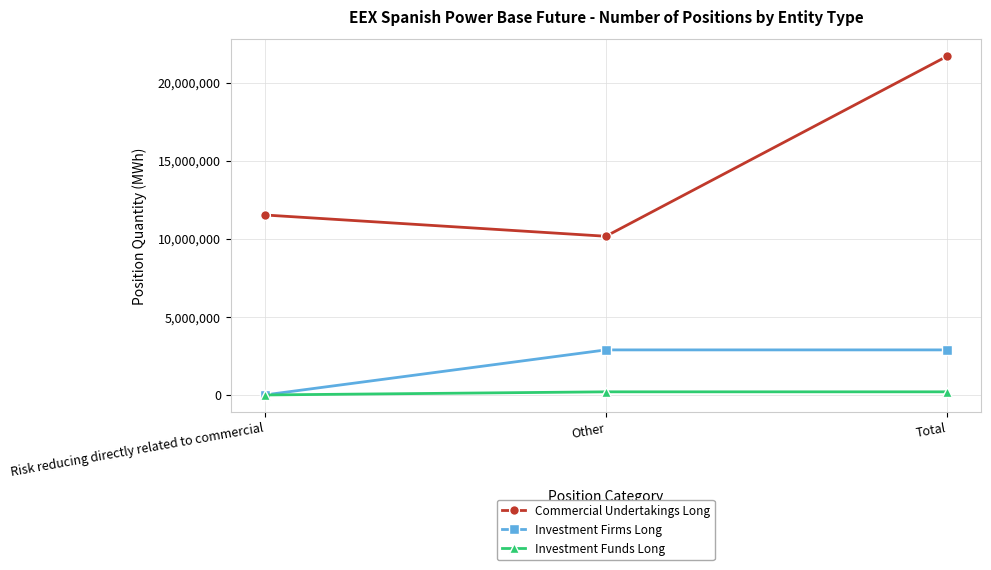

Which series has the largest total across all categories?

Commercial Undertakings Long